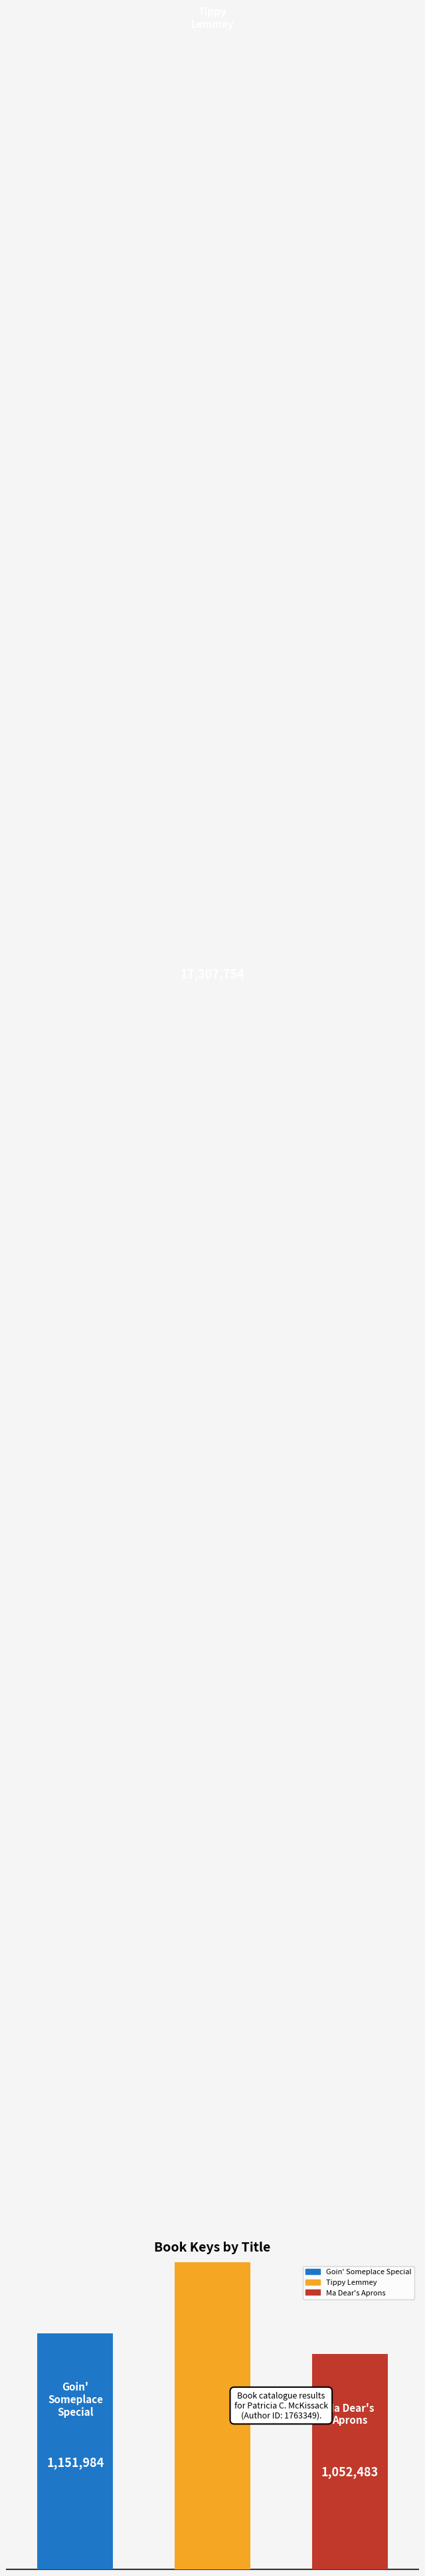

Does the chart contain stacked bars?

No